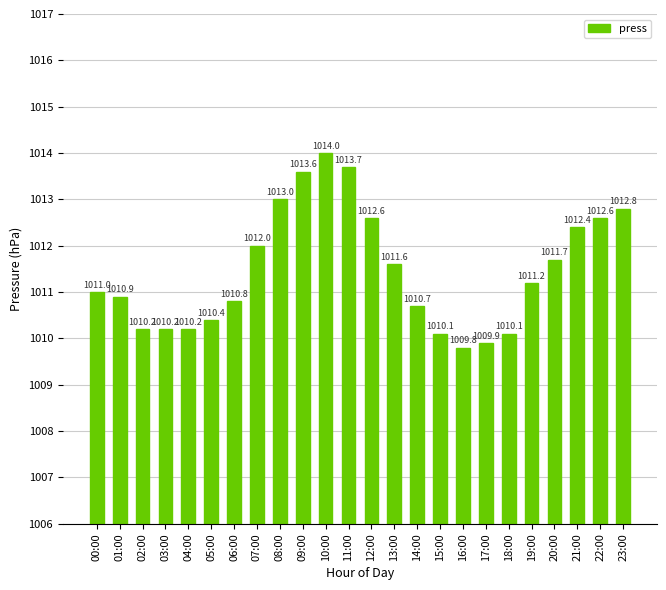

Which category has the lowest value across all series?

16:00